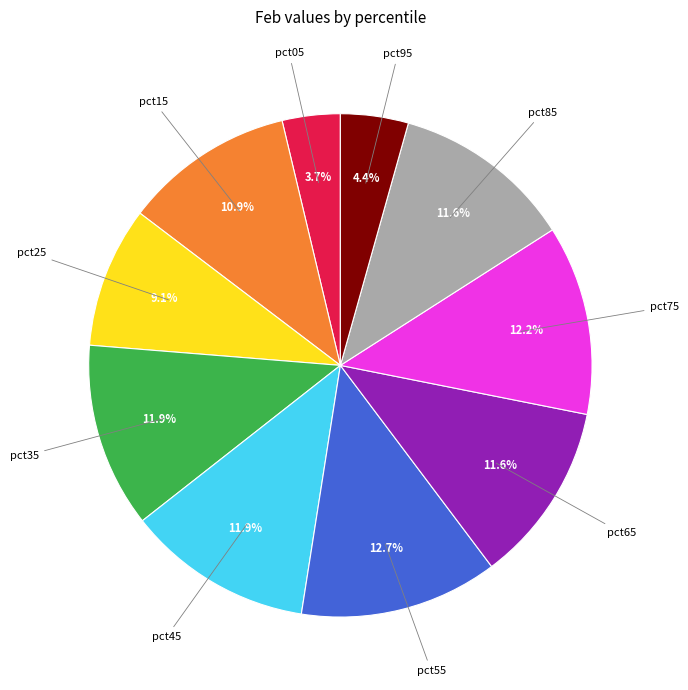

Is there any slice that represents more than half of the pie?

No